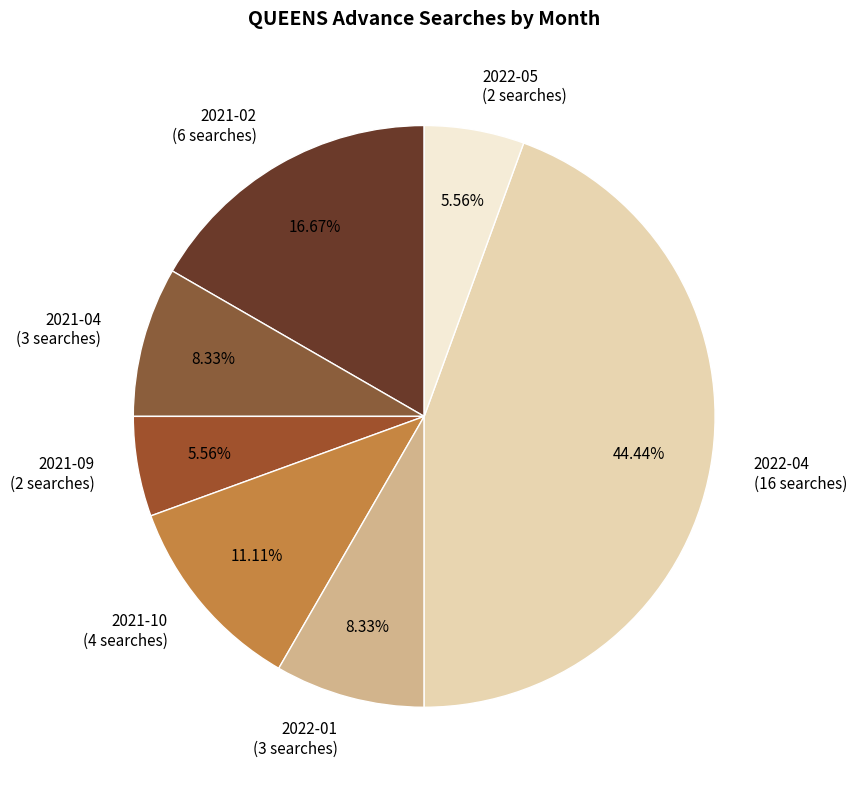

Is it true that 2022-05 is 6% of the pie?

True